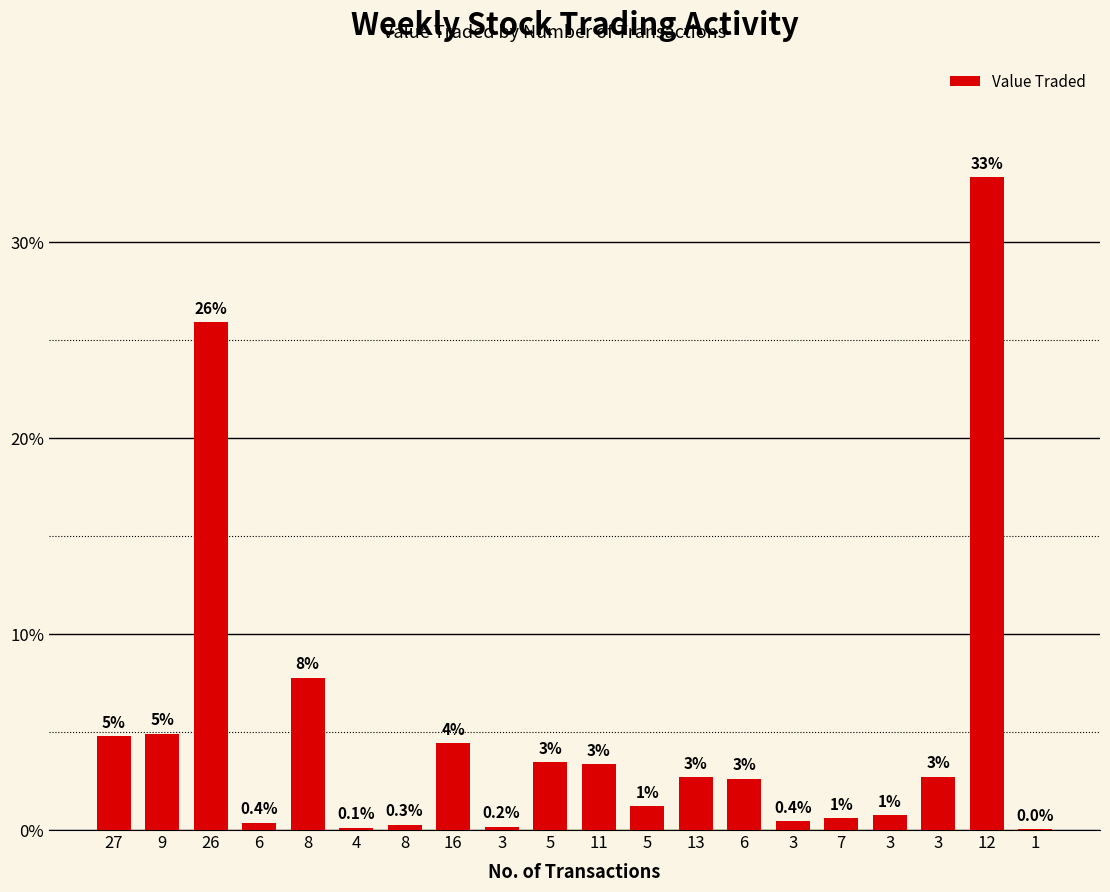

Where is the data nearest to the value 16?

8